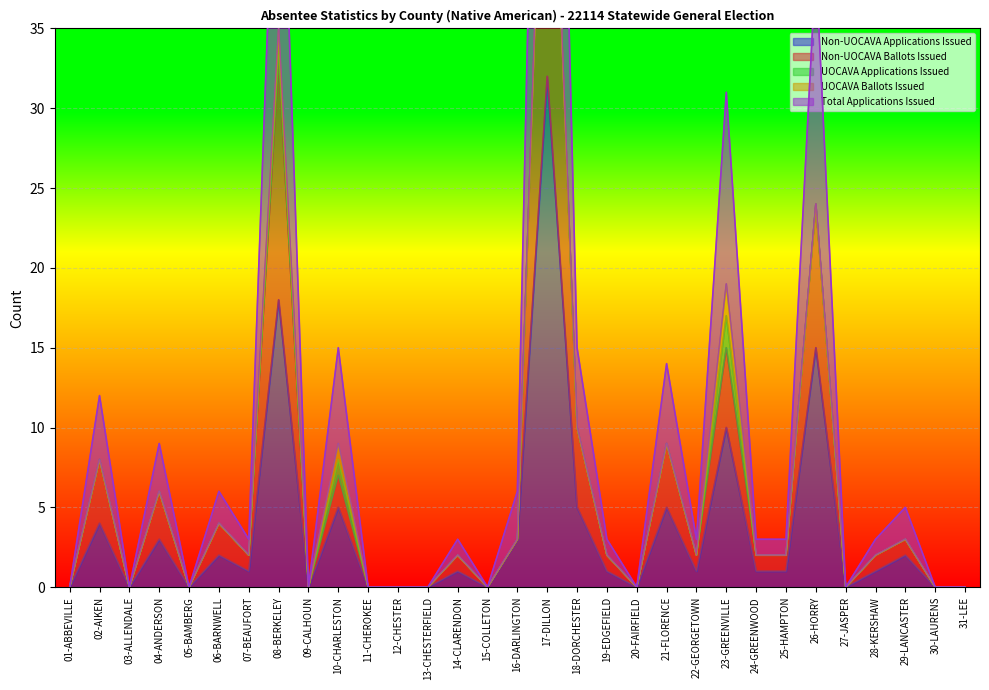

The value of Non-UOCAVA Applications Issued at 05-BAMBERG is 0. True or false?

True